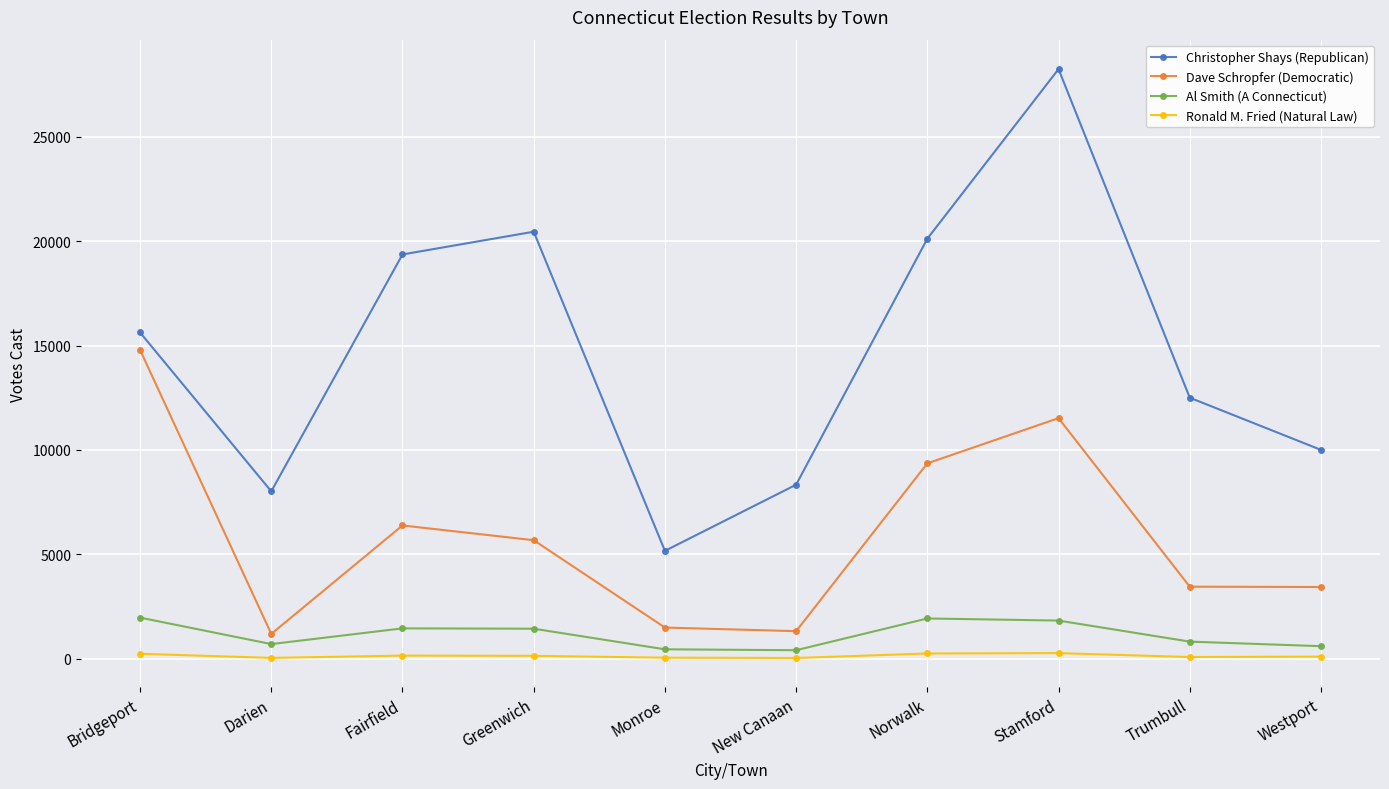

Rank the series by their maximum value, from highest to lowest.

Christopher Shays (Republican), Dave Schropfer (Democratic), Al Smith (A Connecticut), Ronald M. Fried (Natural Law)